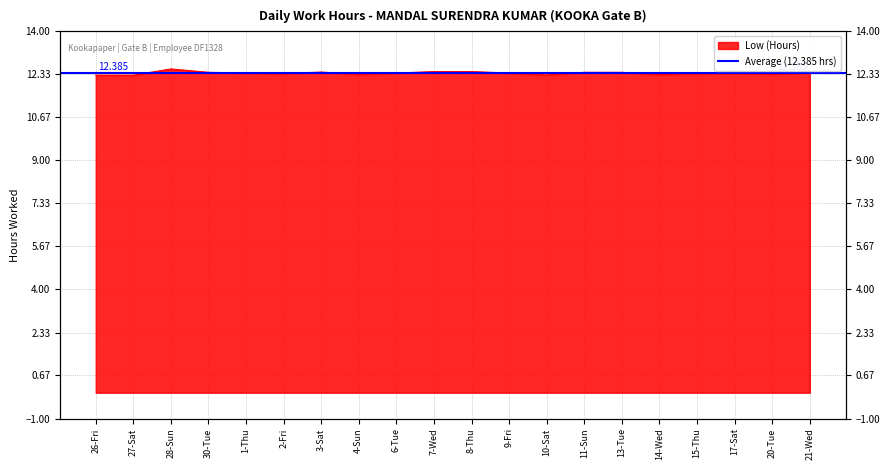

What is the label of the 2nd point from the right?

20-Tue